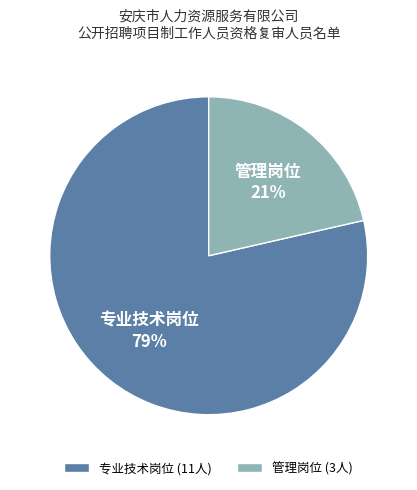

Is there a majority slice in this chart?

Yes